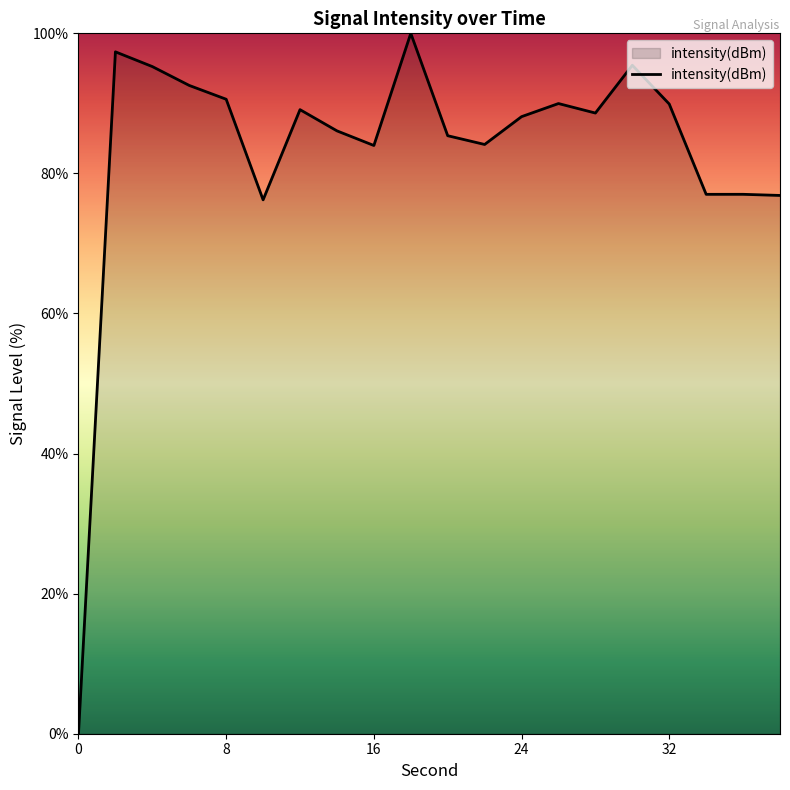

What is the difference between the maximum and minimum values?

100.0